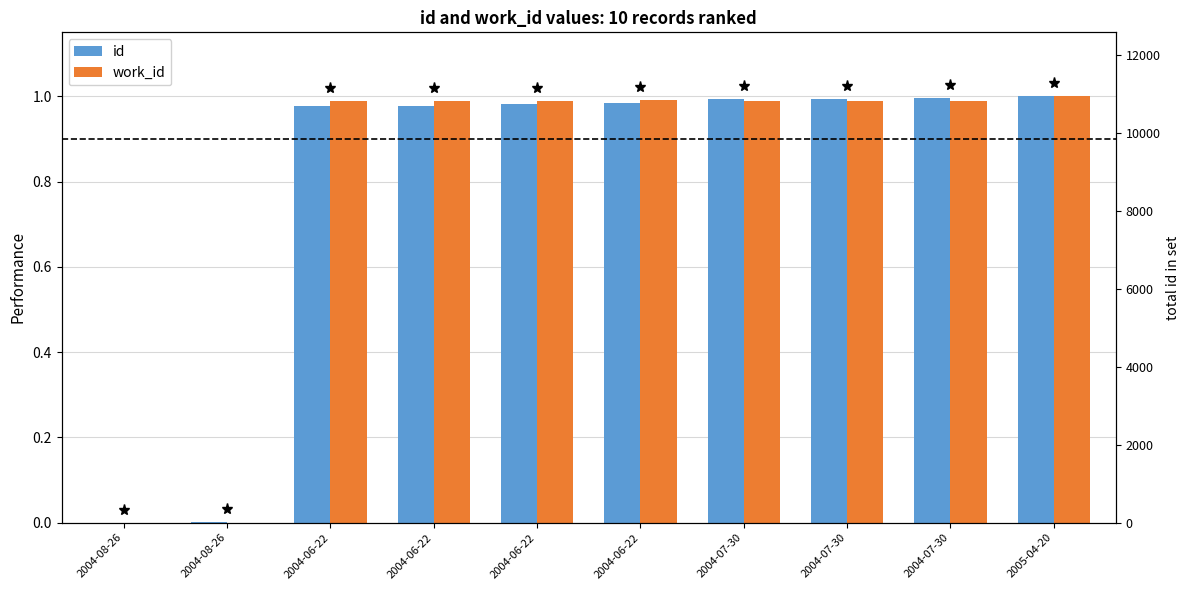

What is the difference between the maximum and minimum values in the id series?

1.0